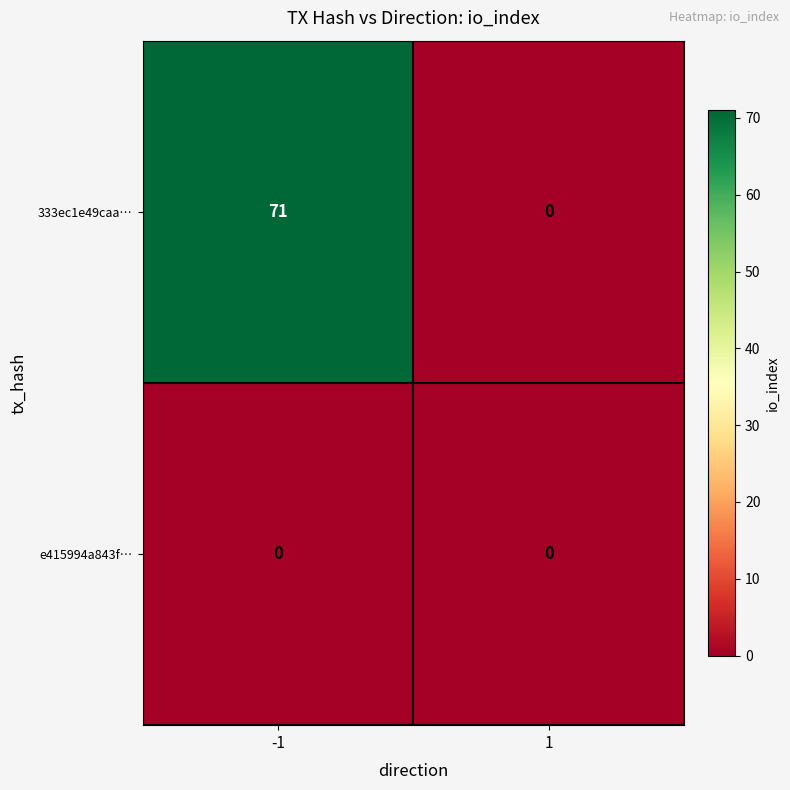

At which category is the sum across all series the highest?

-1